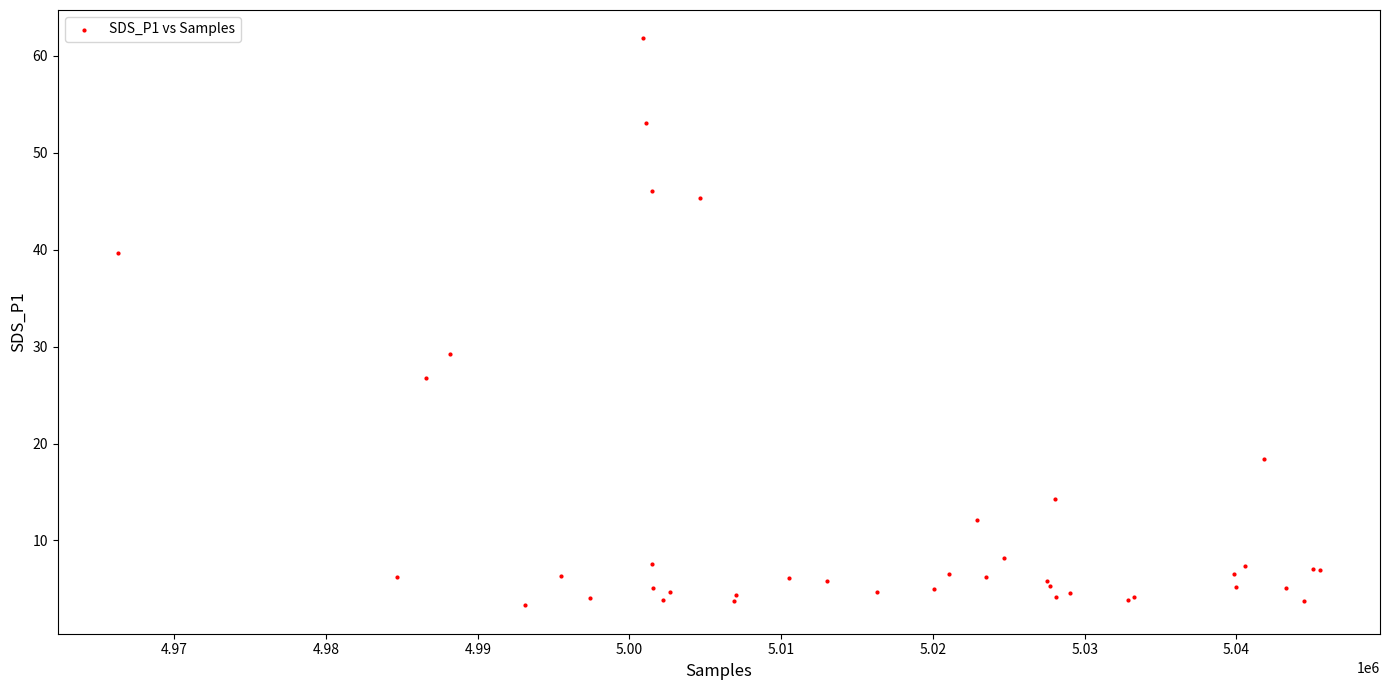

What Y value in the scatter plot is closest to 32?

29.2